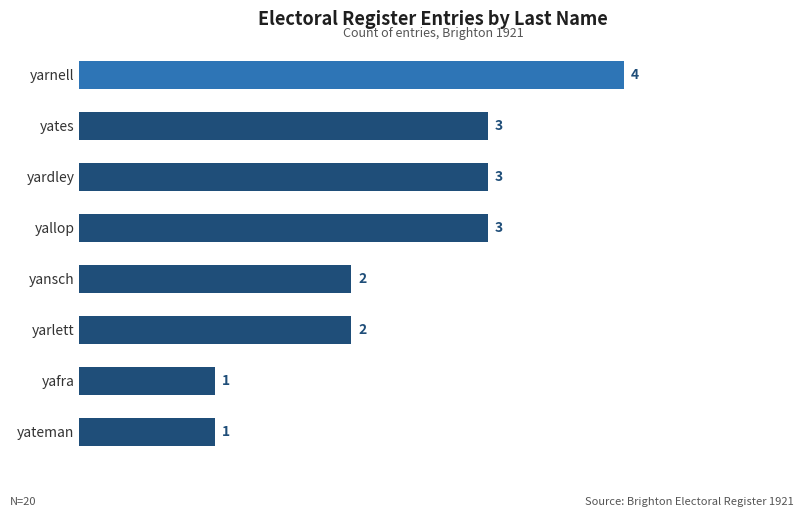

Is it true that the value at yates is 1?

False